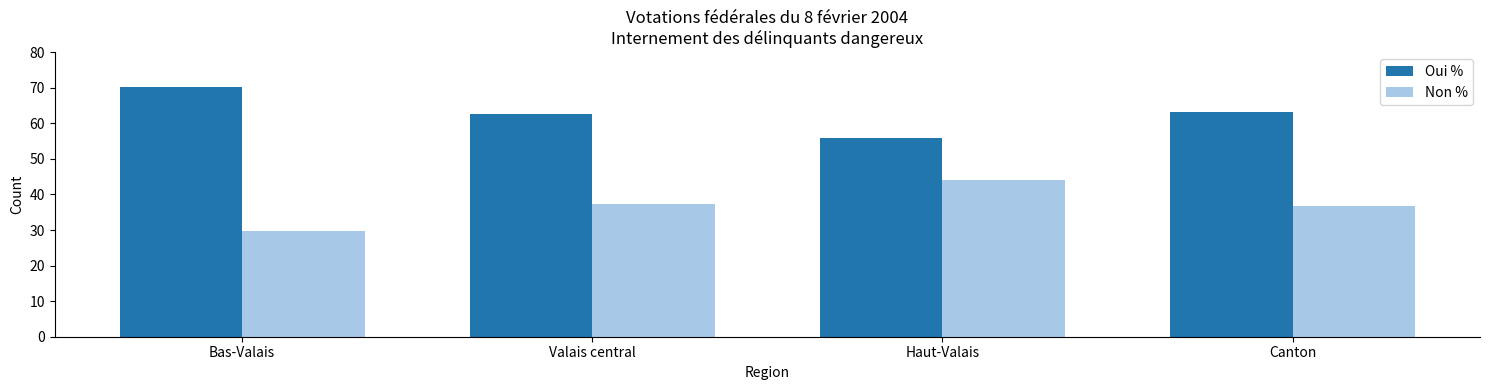

What is the difference between the Non % values at Canton and Bas-Valais?

6.9